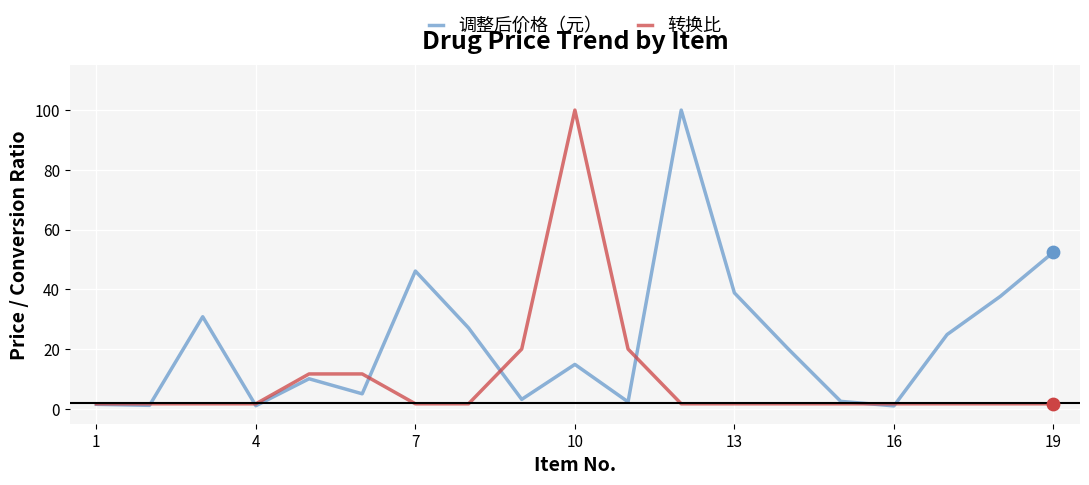

What are all the series names shown in the legend?

调整后价格（元）, 转换比